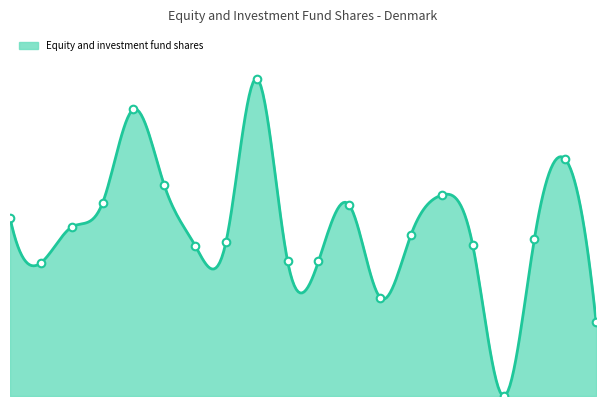

Between 2015-Q2 and 2017-Q1, which is larger?

2015-Q2